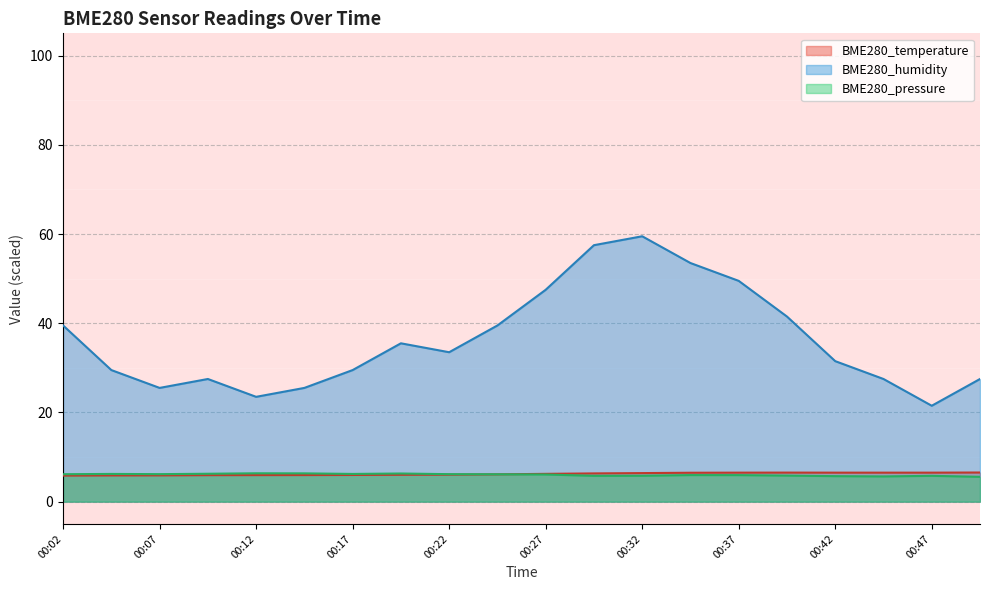

Reading left to right, list all the values displayed in this chart.

BME280_temperature: 5.8	5.9	5.9	5.9	6.0	6.0	6.0	6.0	6.0	6.1	6.2	6.3	6.4	6.5	6.5	6.5	6.5	6.5	6.5	6.5
BME280_humidity: 39.5	29.5	25.5	27.5	23.5	25.5	29.5	35.5	33.5	39.5	47.5	57.5	59.5	53.5	49.5	41.5	31.5	27.5	21.5	27.5
BME280_pressure: 6.2	6.2	6.2	6.3	6.4	6.3	6.2	6.3	6.2	6.1	6.1	5.8	5.8	6.0	5.9	5.8	5.7	5.7	5.8	5.6